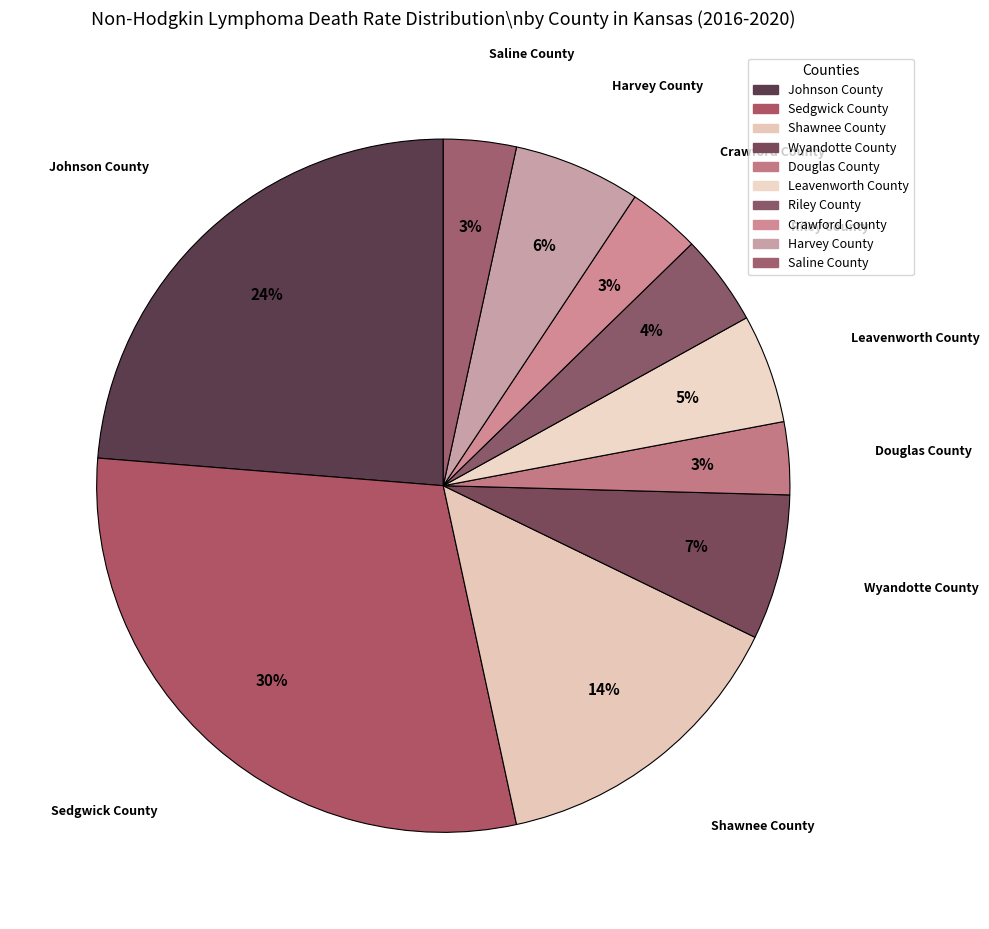

What is the change in value from Harvey County to Saline County?

-3